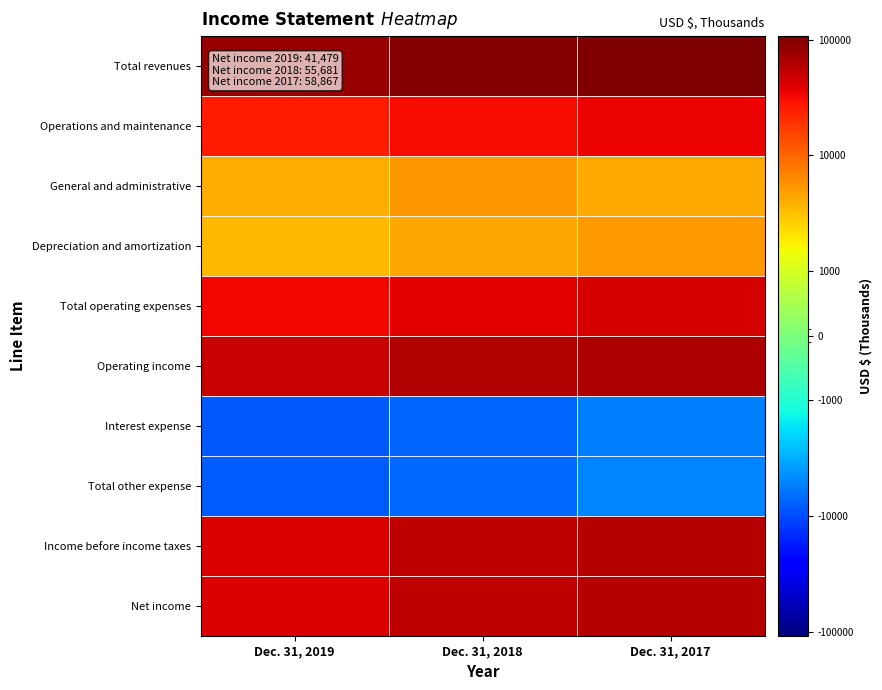

What is the smallest value displayed?

-8310